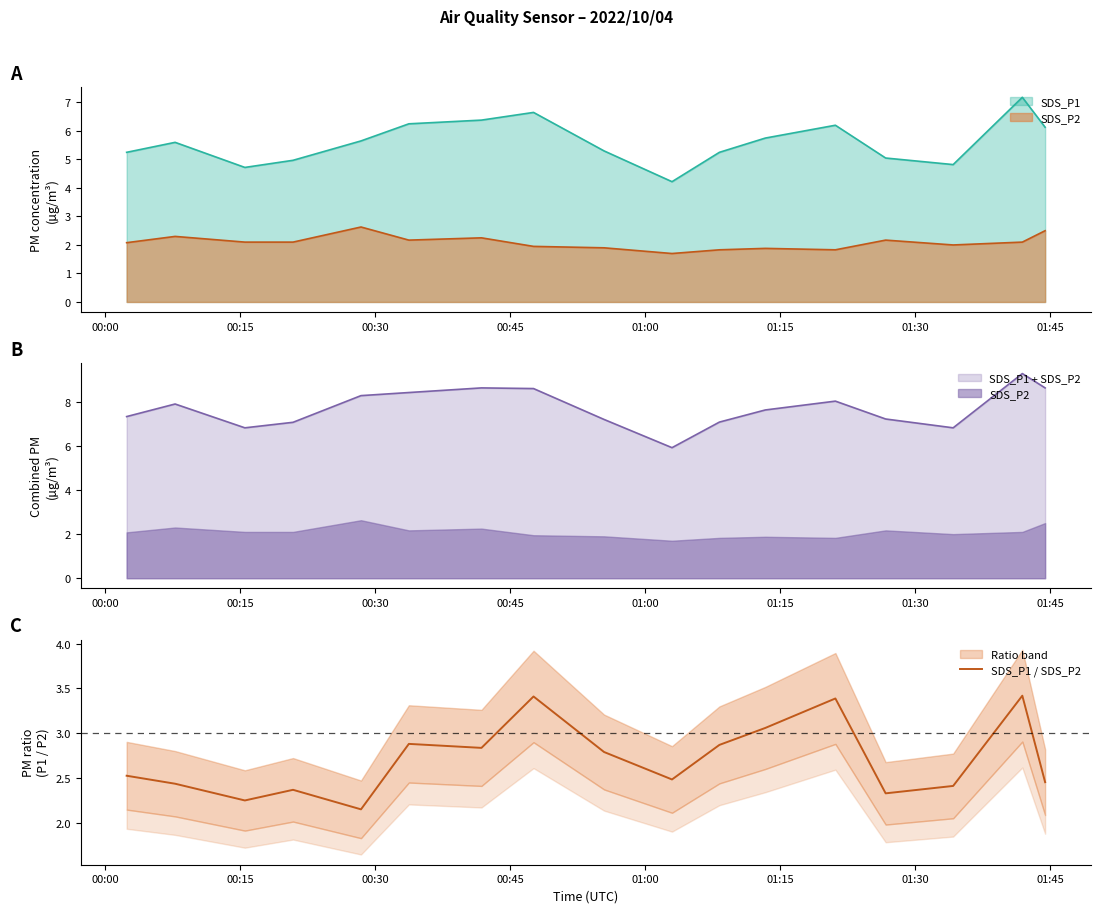

The chart shows a value of 1.2 at 14. True or false?

False